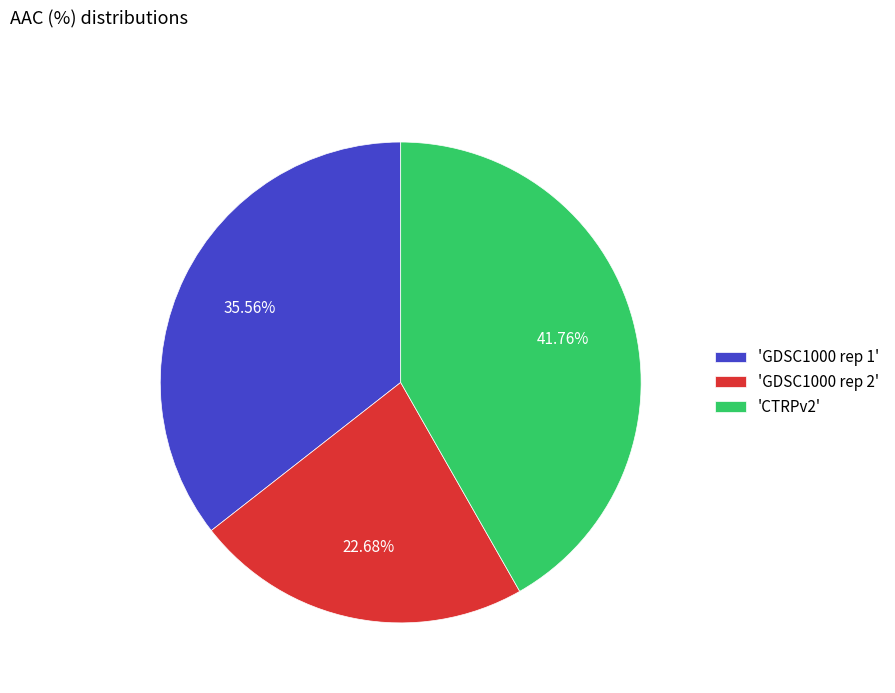

Which has a higher value, 'GDSC1000 rep 2' or 'GDSC1000 rep 1'?

'GDSC1000 rep 1'